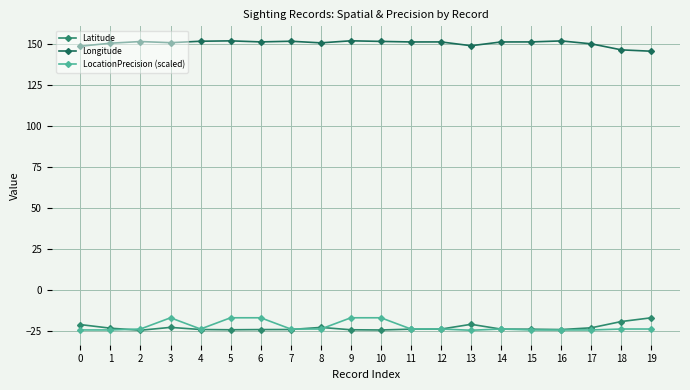

What is the value of the LocationPrecision (scaled) point at the 18th from the left?

-24.4